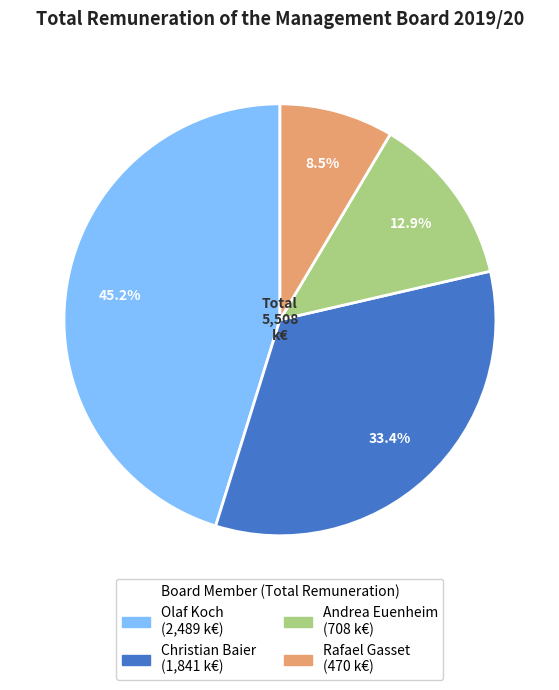

Combined, what portion of the pie is Christian Baier and Olaf Koch?

78.6%